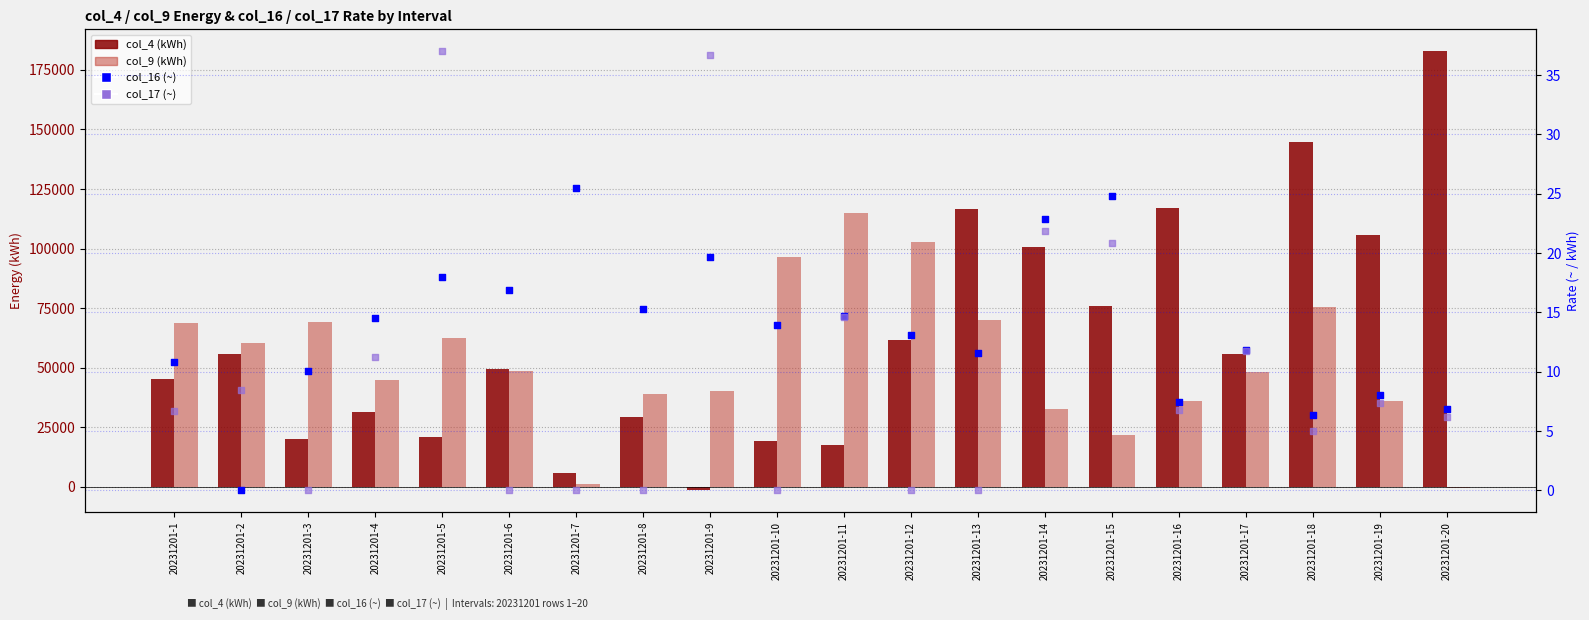

Which series reaches the minimum Y coordinate?

col_4 (kWh)